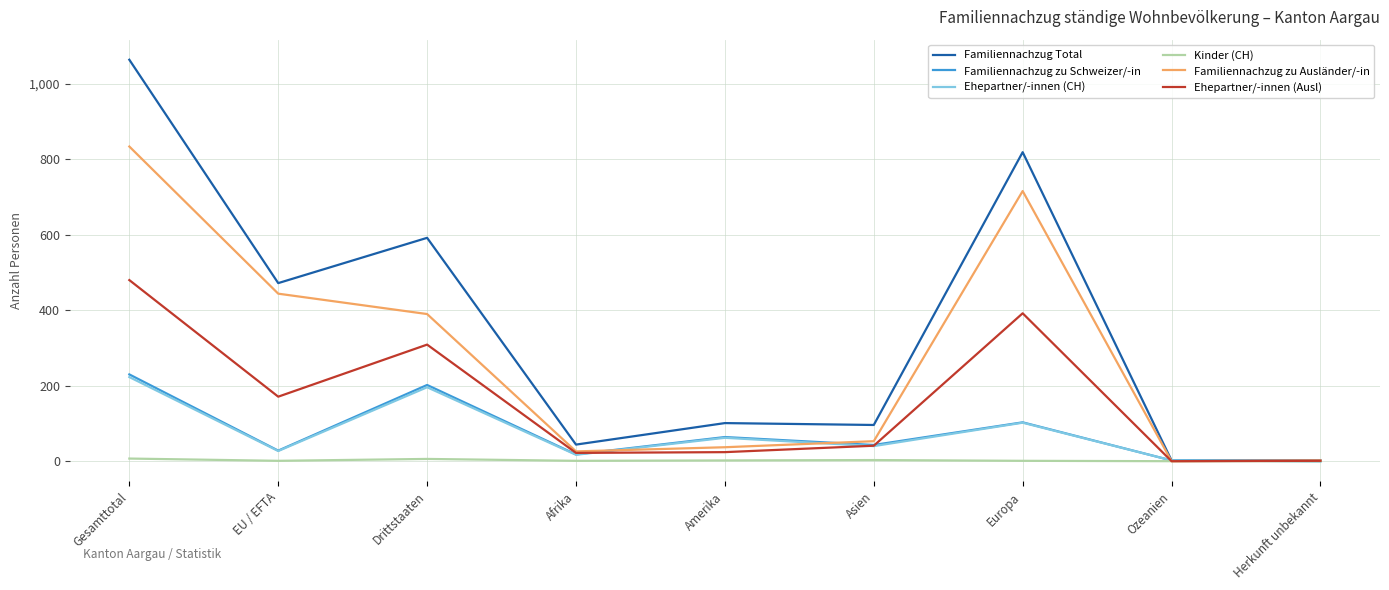

What position from the right is EU / EFTA?

8